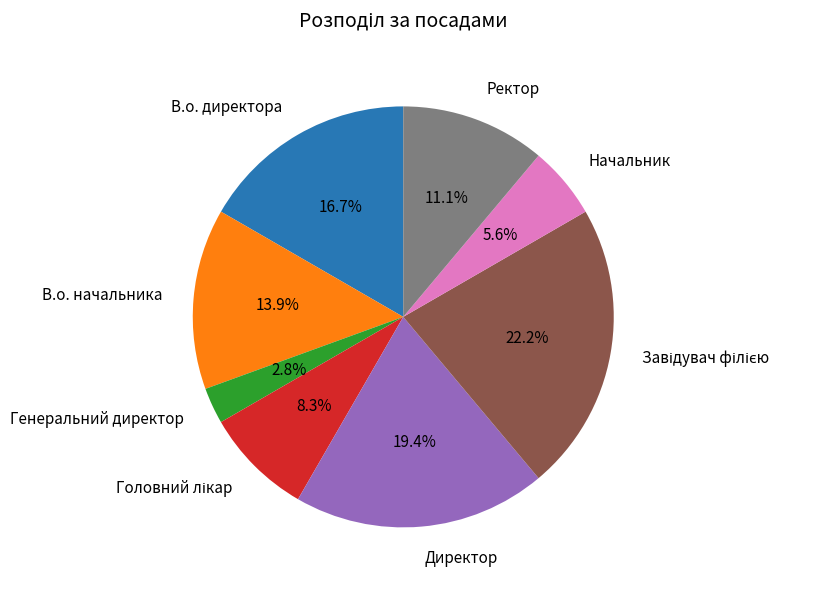

What percentage do Ректор and Генеральний директор together represent?

13.9%